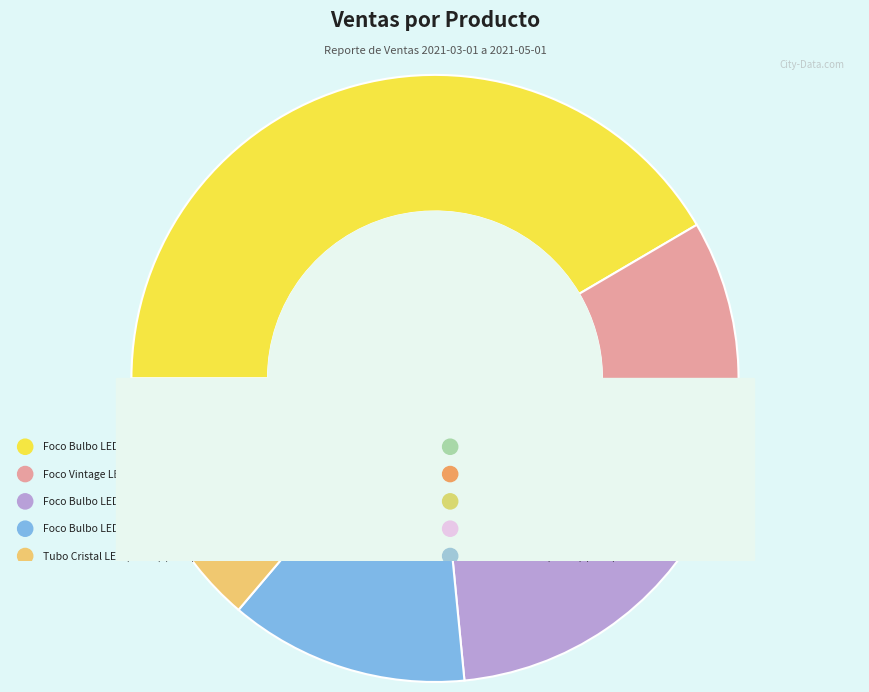

Which category has the biggest portion of the pie?

Foco Bulbo LED (T-CT-20854)